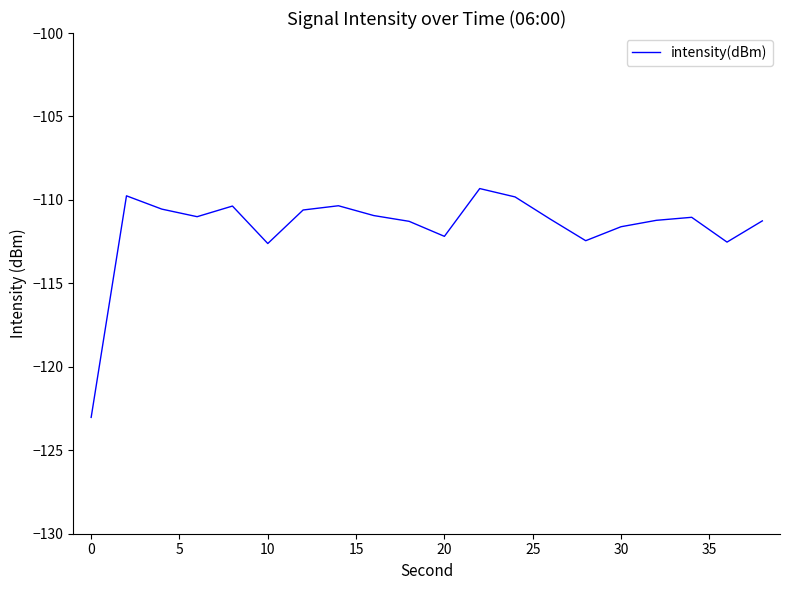

What is the difference between the maximum and minimum values?

13.7